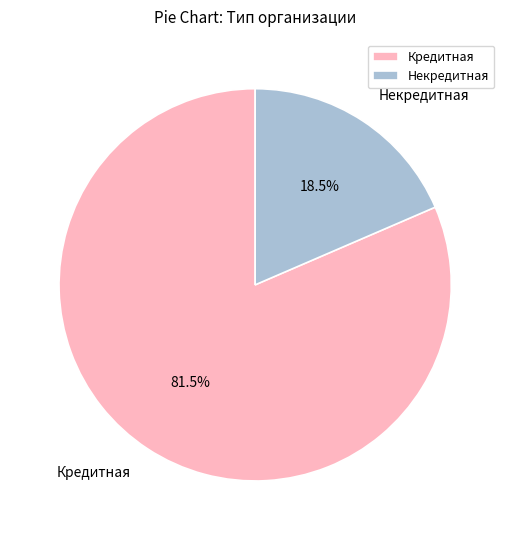

Which has a higher value, Некредитная or Кредитная?

Кредитная